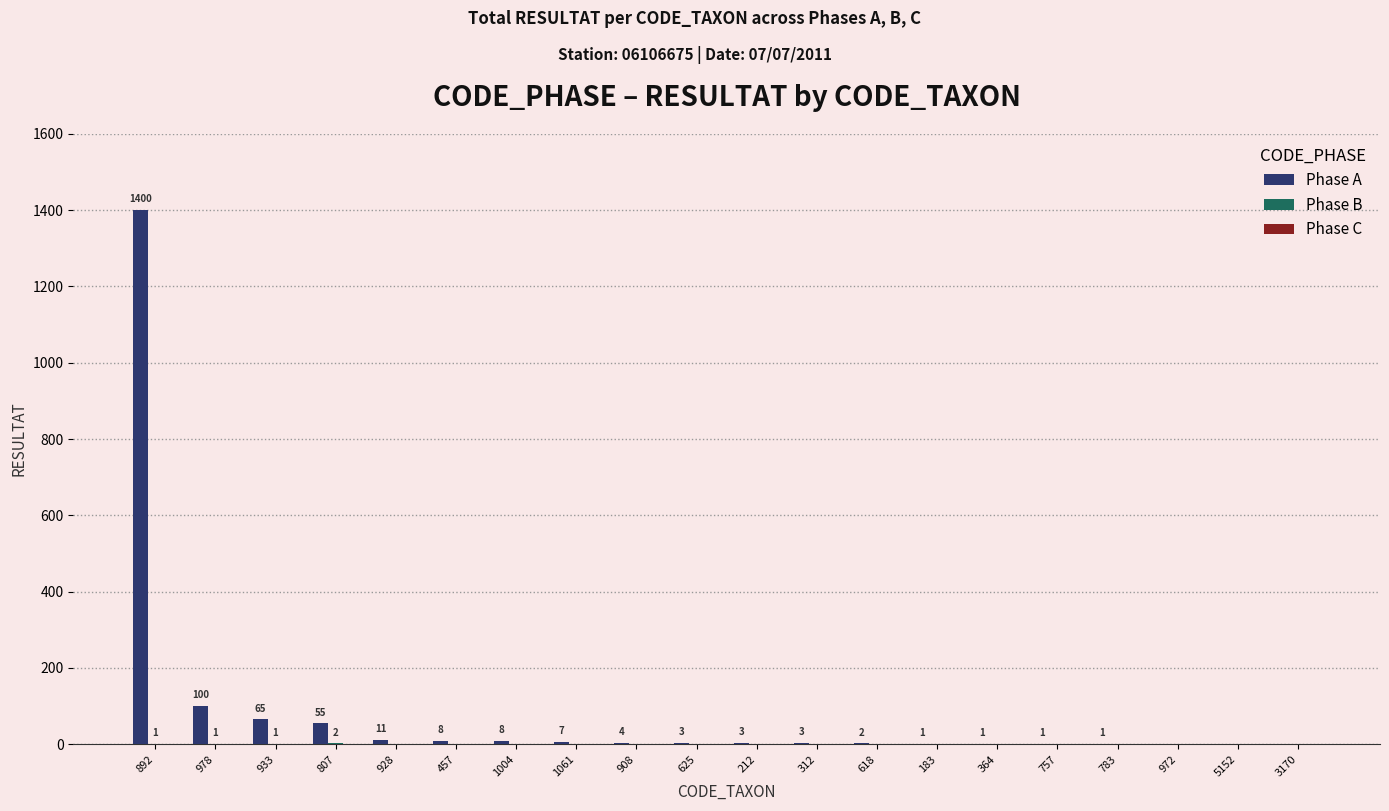

Which series has the largest total across all categories?

Phase A